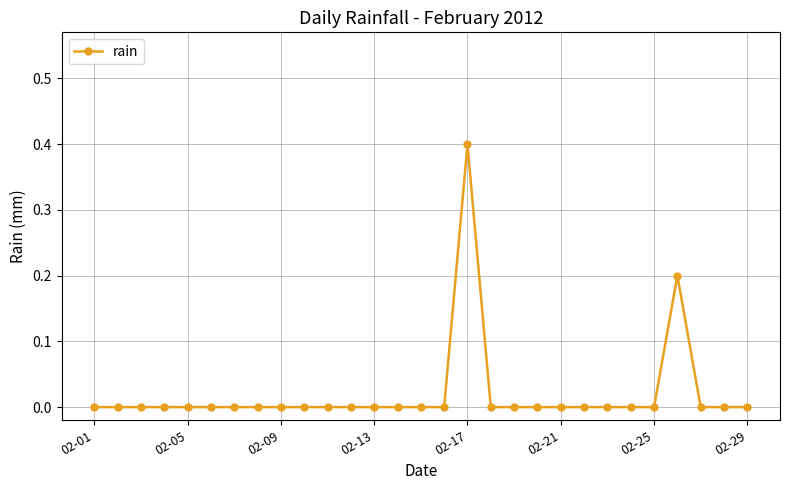

True or false: there are more than 1 points higher than both neighbors.

True